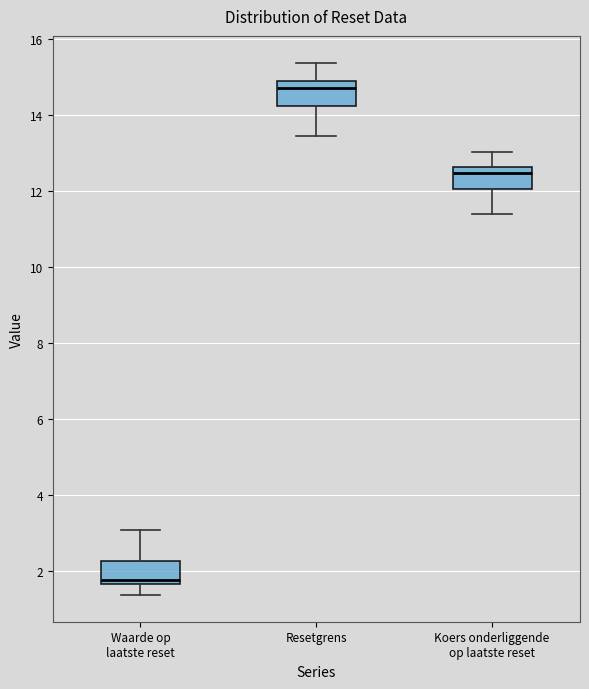

Reading left to right, read every box against the y-axis: the position of its median line, the range the box covers, and the ends of its whiskers. The values are not printed on the chart, so give them approximately, as read against the axis.

Waarde op laatste reset: median 1.8, box 1.6 to 2.2, whiskers 1.4 to 3.0
Resetgrens: median 14.8, box 14.2 to 15.0, whiskers 13.4 to 15.4
Koers onderliggende op laatste reset: median 12.4, box 12.0 to 12.6, whiskers 11.4 to 13.0